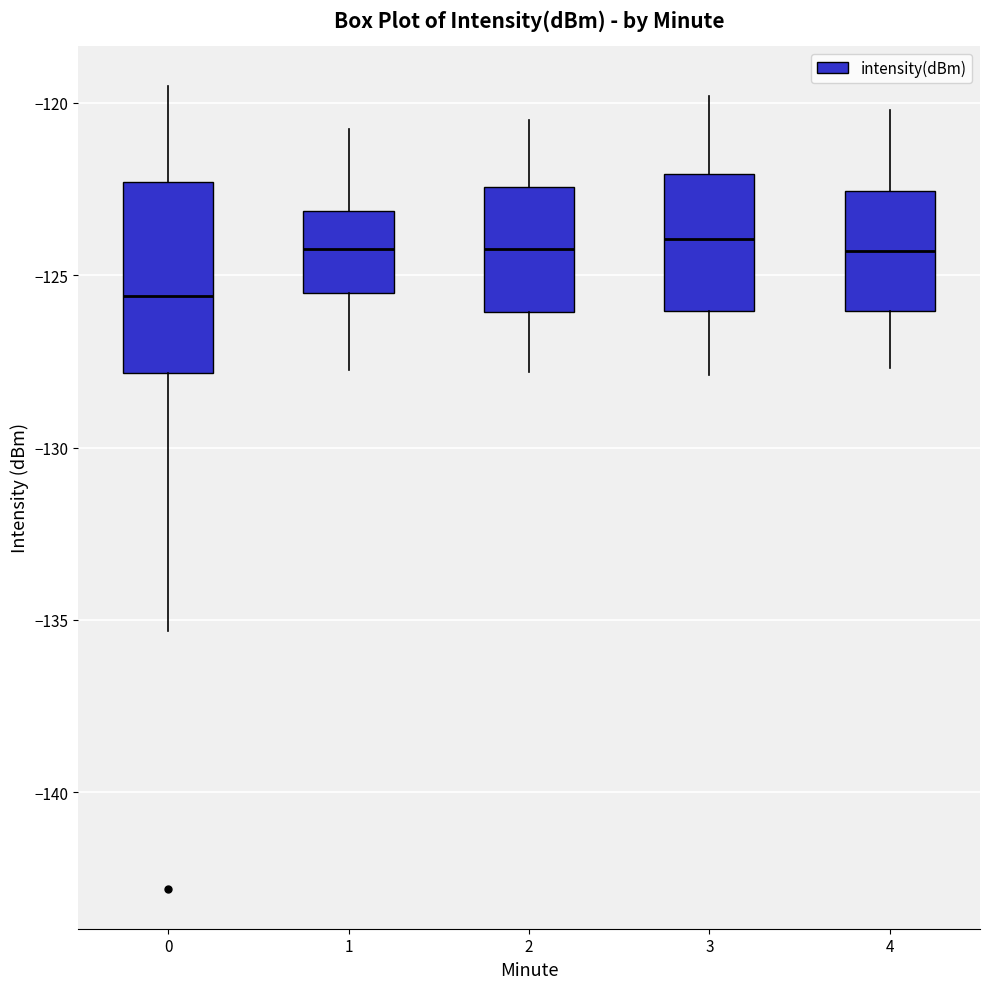

Where is the lower edge of the box at x = 3 on the y-axis? The values are not printed on the chart, so give them approximately, as read against the axis.

-126.0